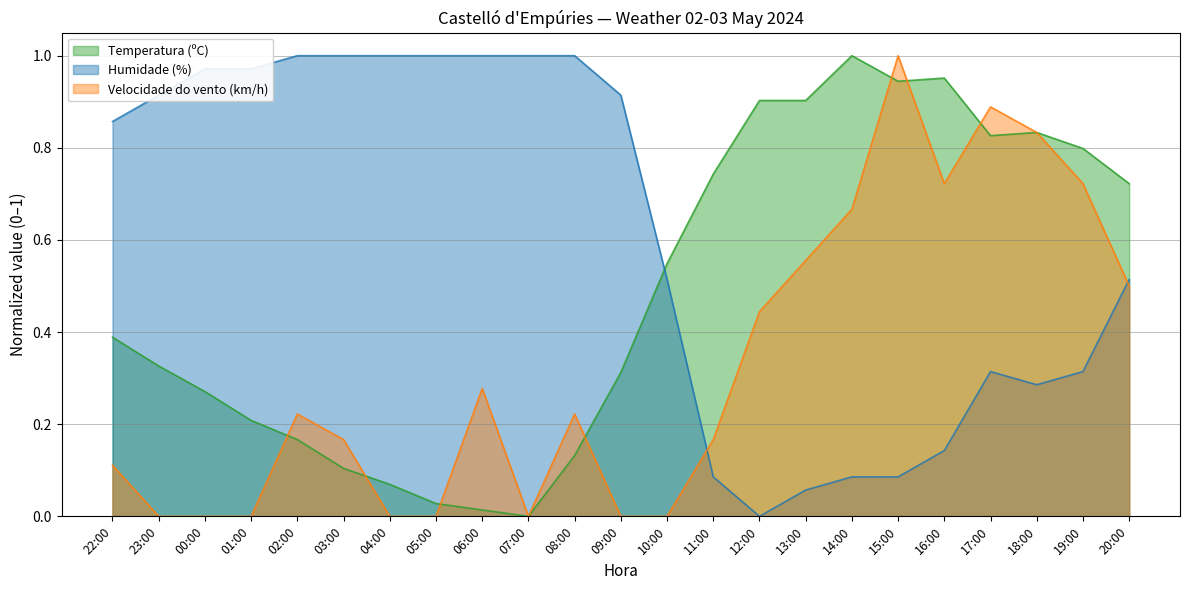

How many intersections are there between Velocidade do vento (km/h) and Temperatura (ºC)?

7